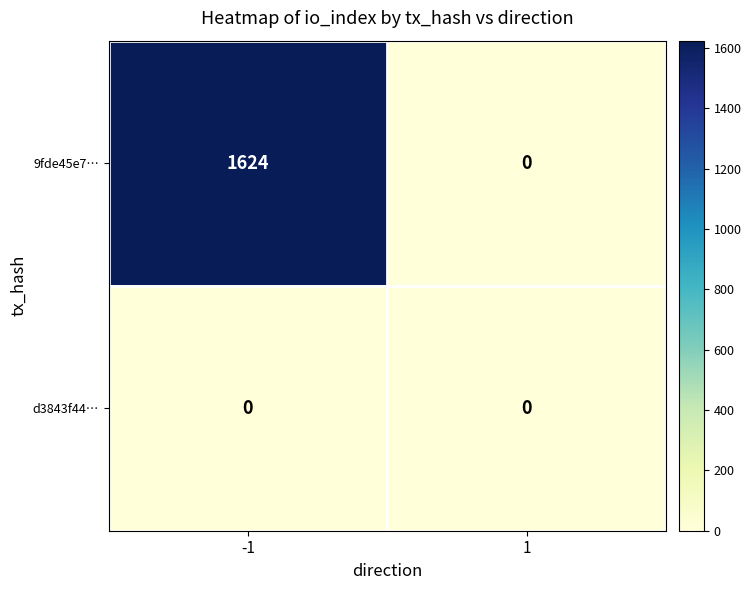

The value of 9fde45e7… at -1 is 991. True or false?

False